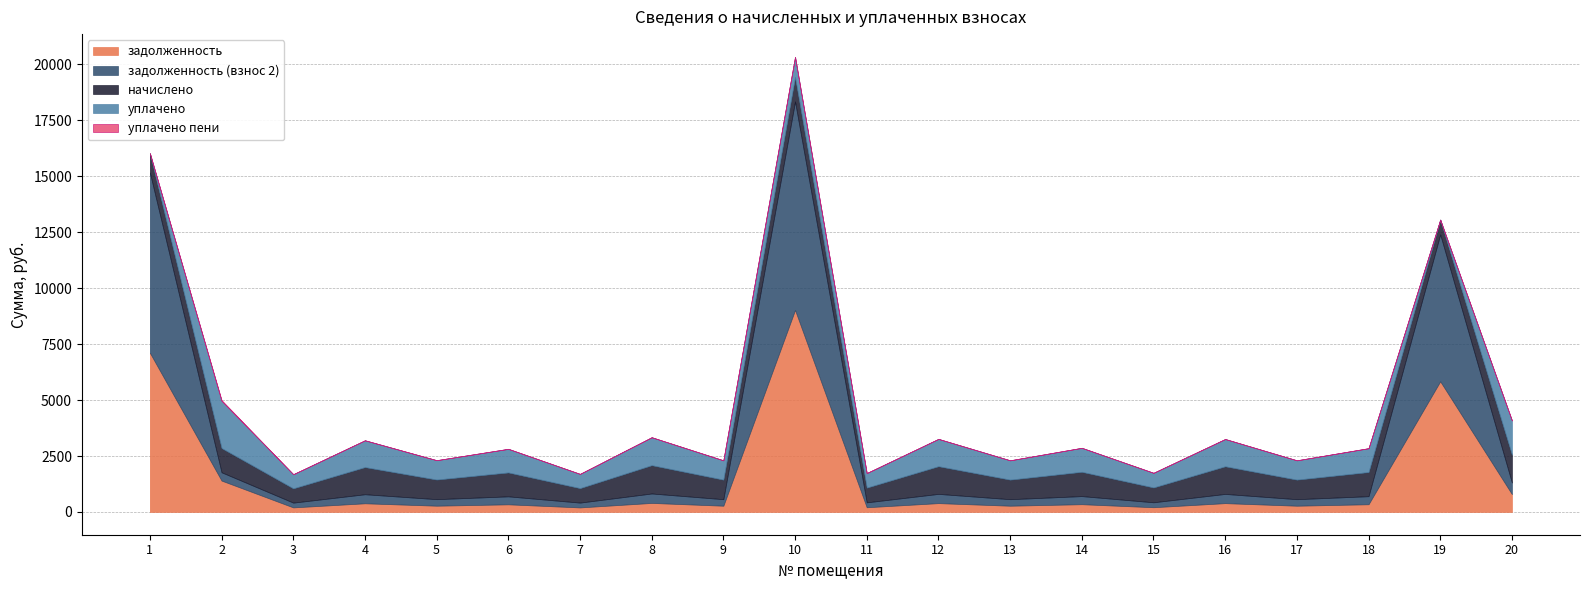

Between 9 and 10, which series saw the biggest shift?

задолженность (взнос 2)